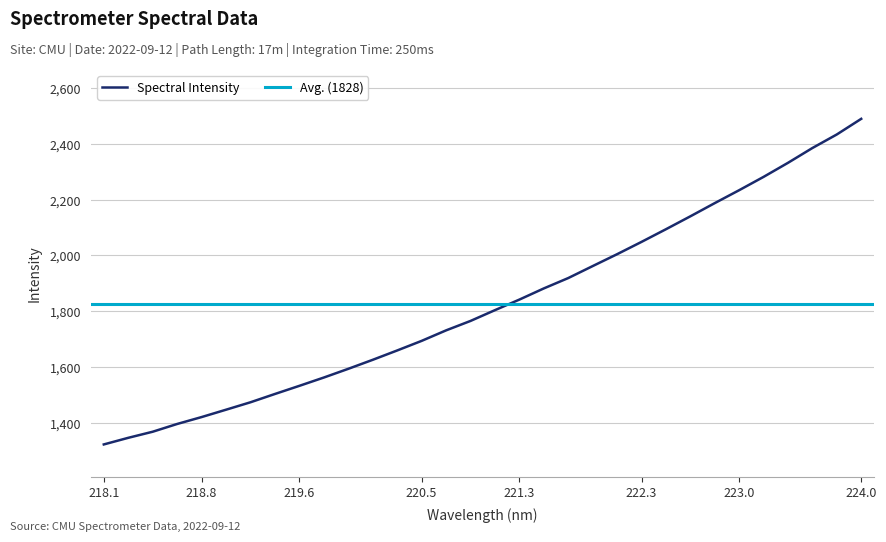

What is the highest value of the Spectral Intensity series?

2490.2